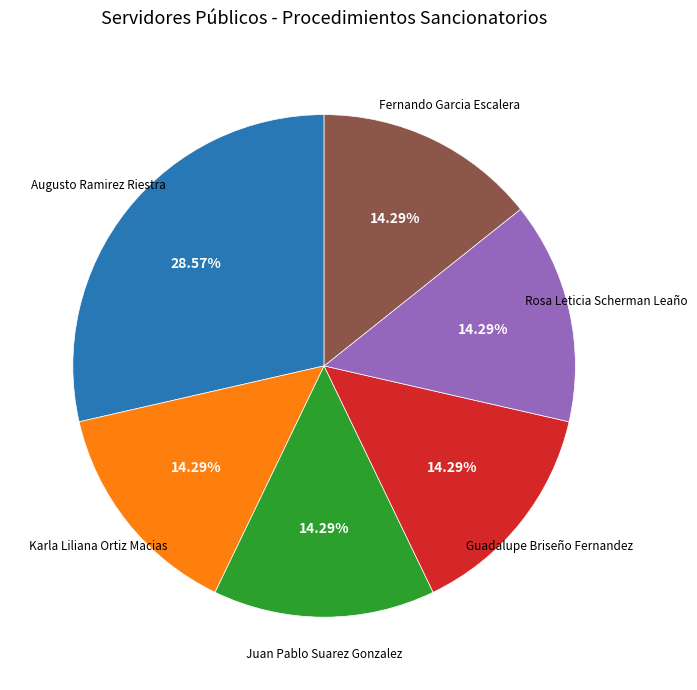

Is there any slice that represents more than half of the pie?

No